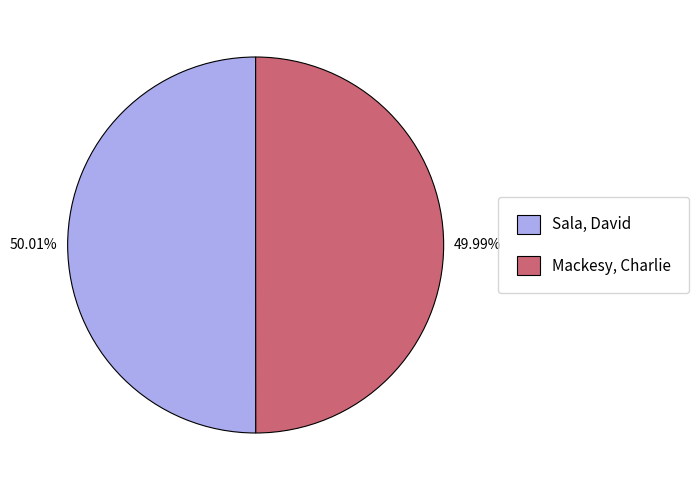

Does any single category account for the majority?

Yes